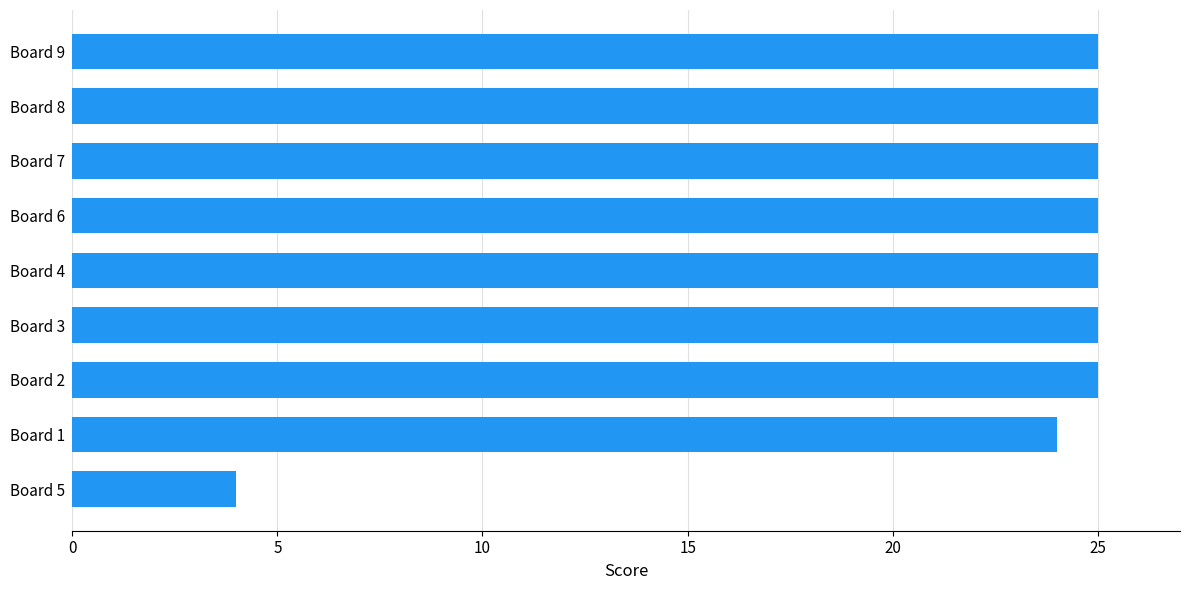

What is the maximum value shown in the chart?

25